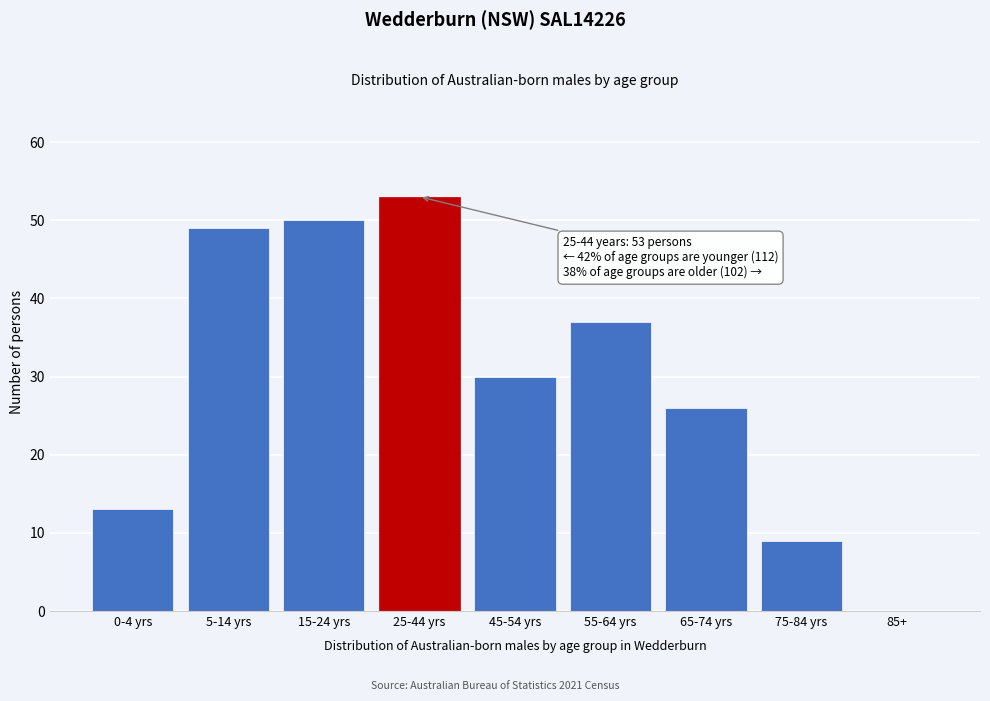

Reading left to right, list all the values displayed in this chart.

0-4 yrs=13	5-14 yrs=49	15-24 yrs=50	25-44 yrs=53	45-54 yrs=30	55-64 yrs=37	65-74 yrs=26	75-84 yrs=9	85+=0